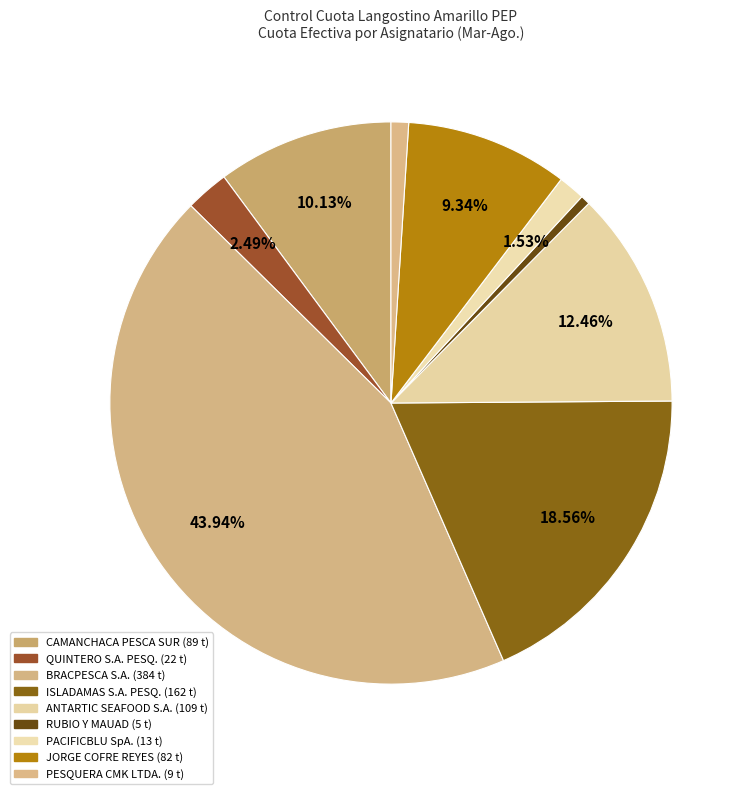

What portion of the pie excludes PESQUERA CMK LTDA.?

99.0%